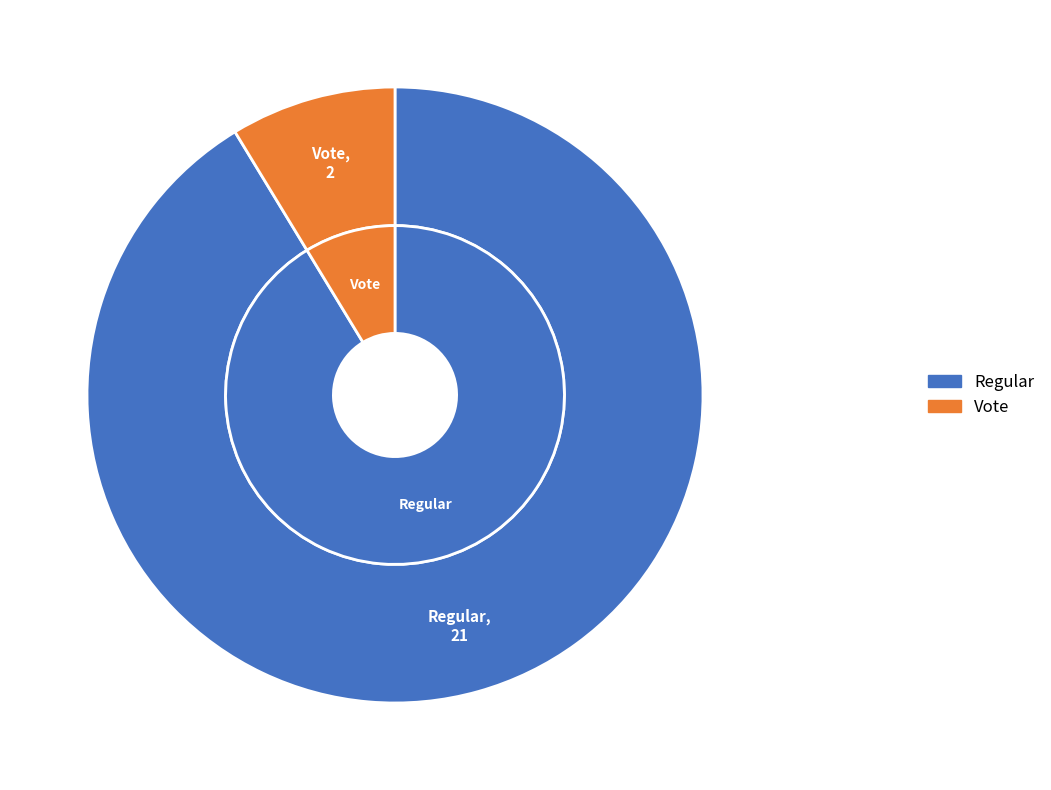

How many slices are in this pie chart?

2